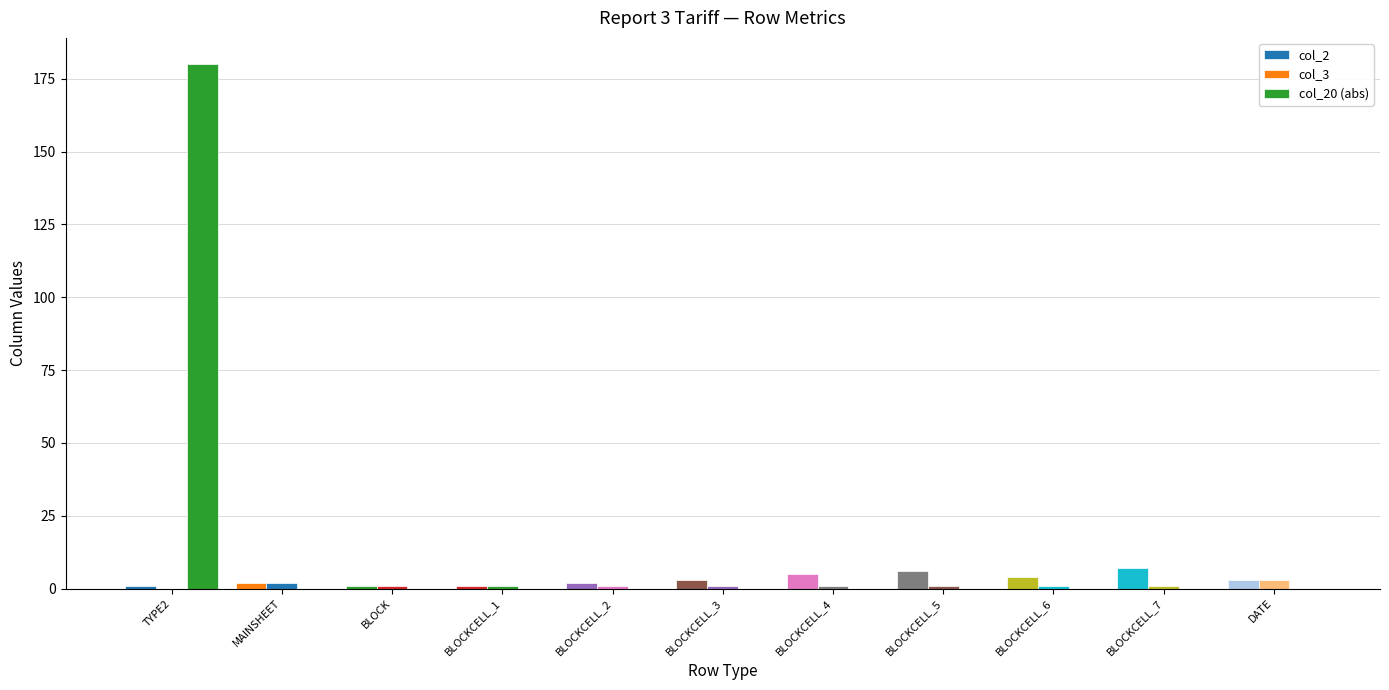

What is the total value across all series at BLOCKCELL_4?

6